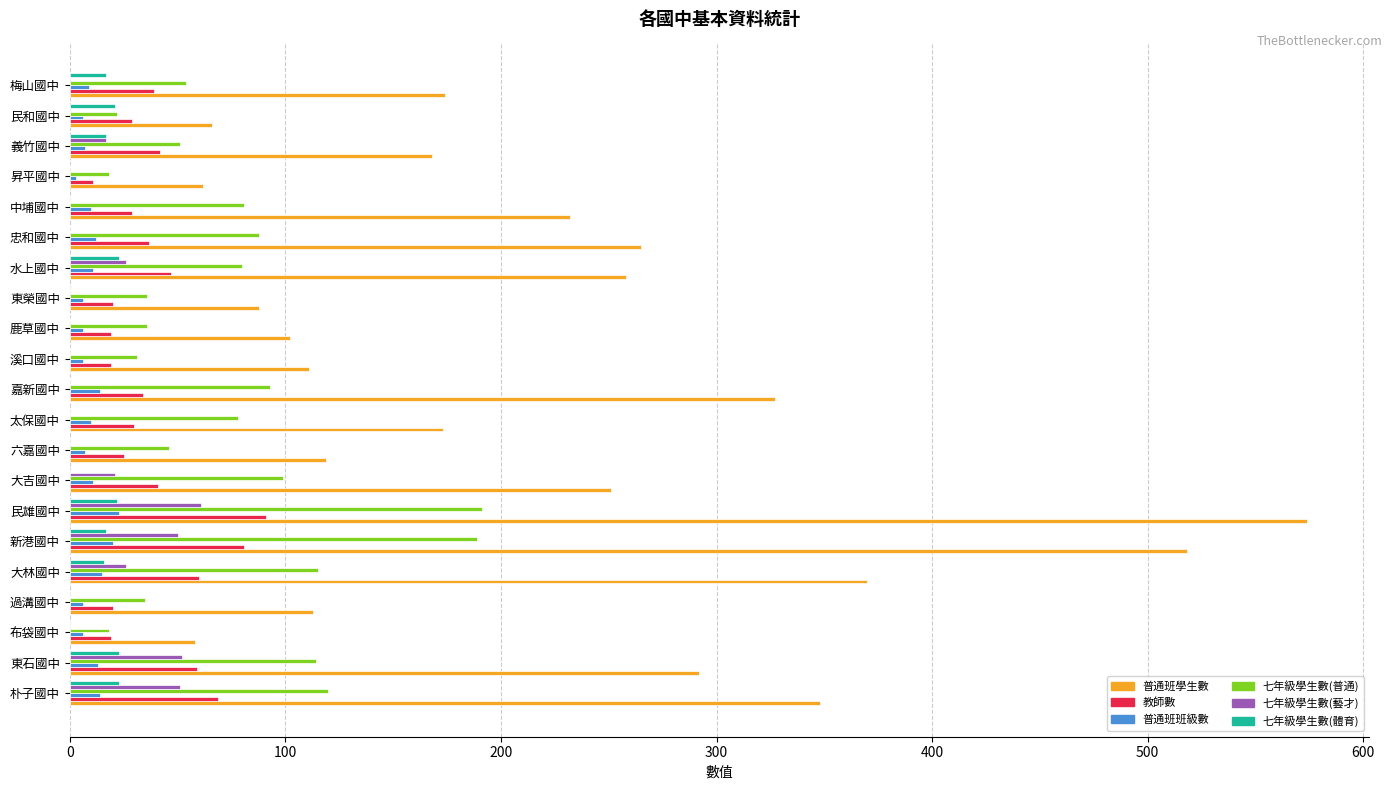

What is the approximate value of 普通班學生數 at 大林國中?

370